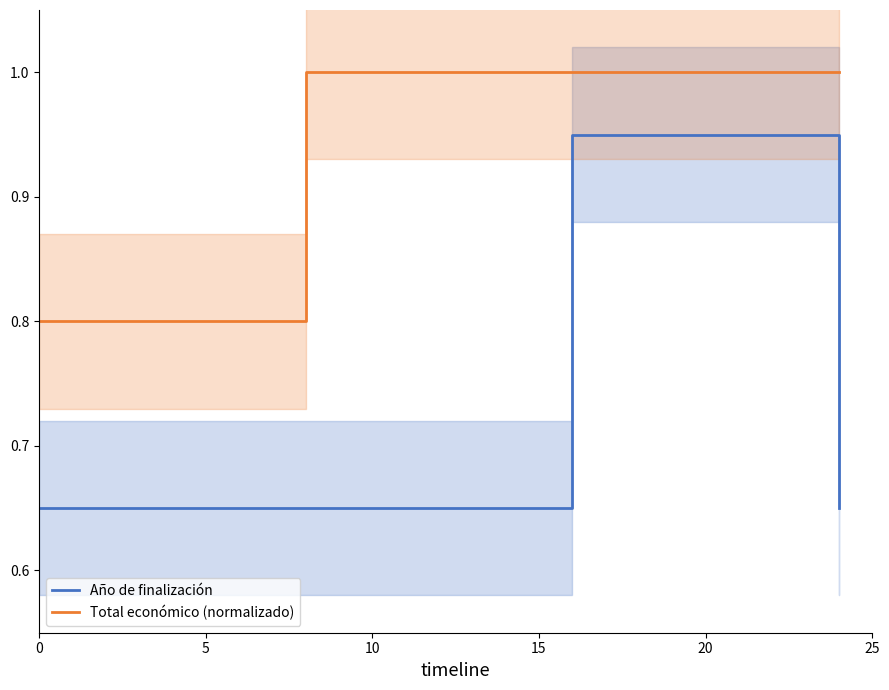

True or false: Año de finalización and Total económico (normalizado) cross at least once.

False